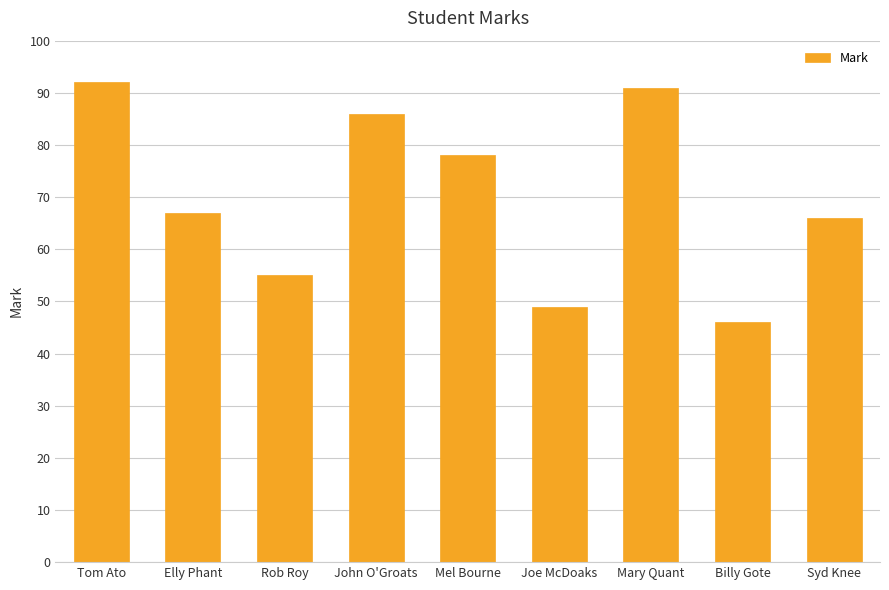

What is the label of the 8th bar from the right?

Elly Phant